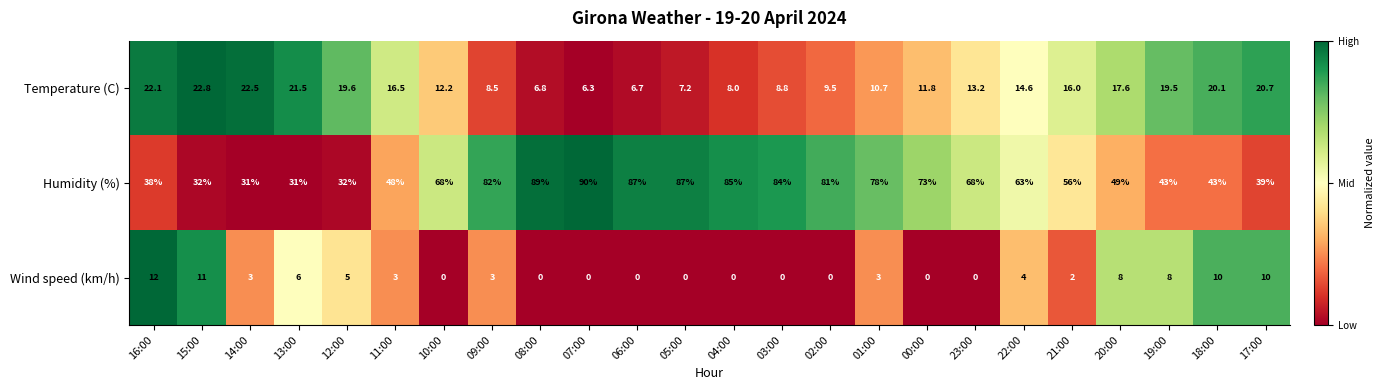

What is the highest value of the Temperature (C) series?

22.8